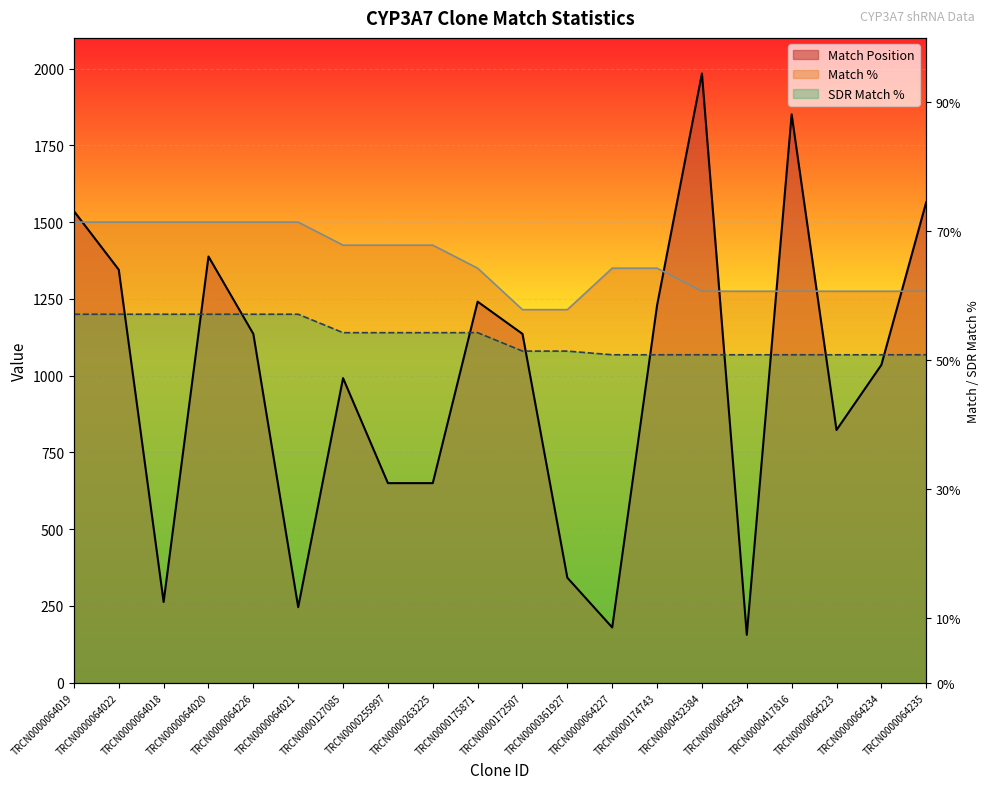

Read the SDR Match % value at TRCN0000064227.

1068